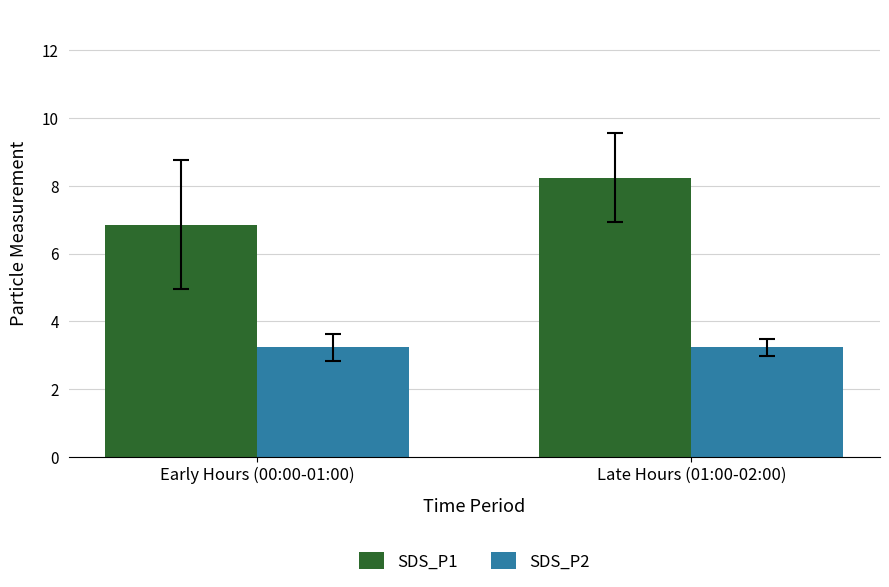

What position from the left is Early Hours (00:00-01:00)?

1